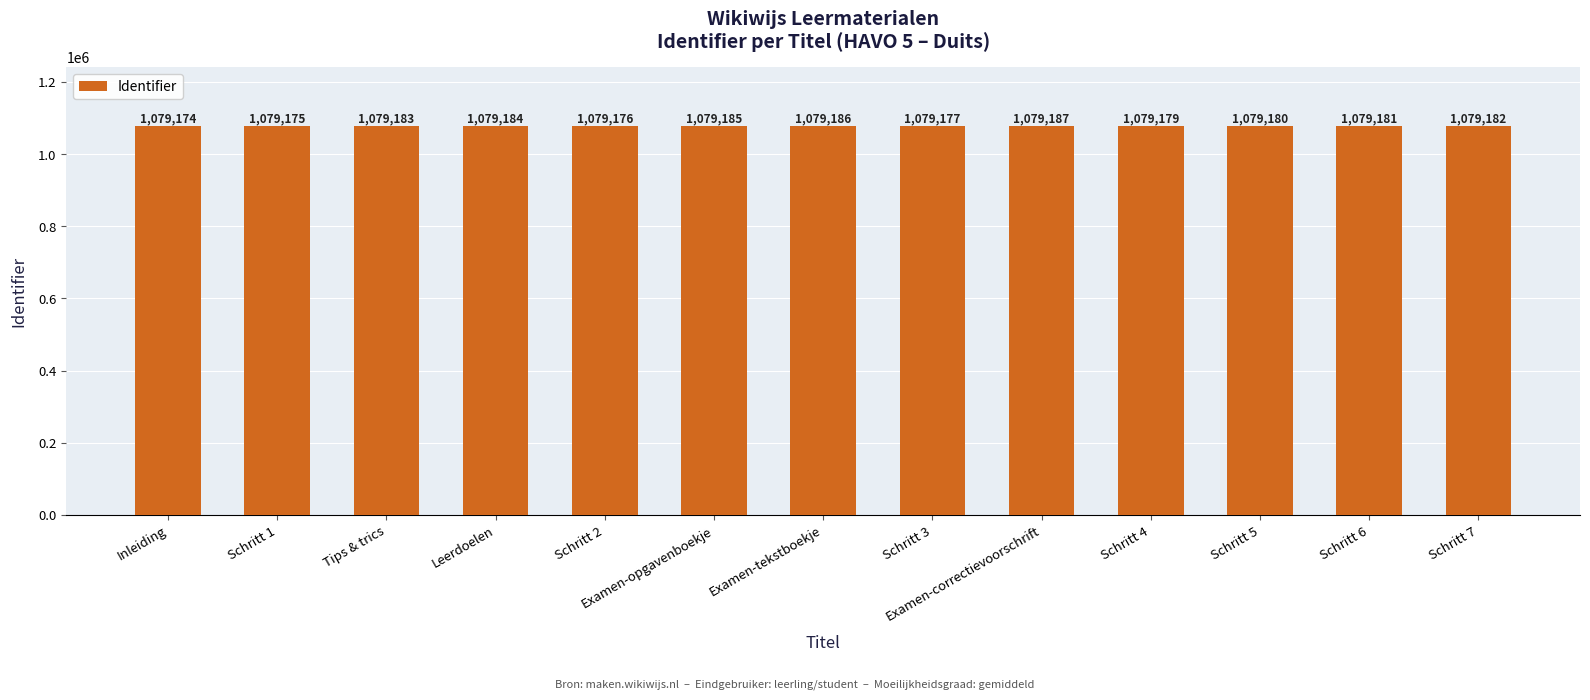

What position from the right is Schritt 6?

2